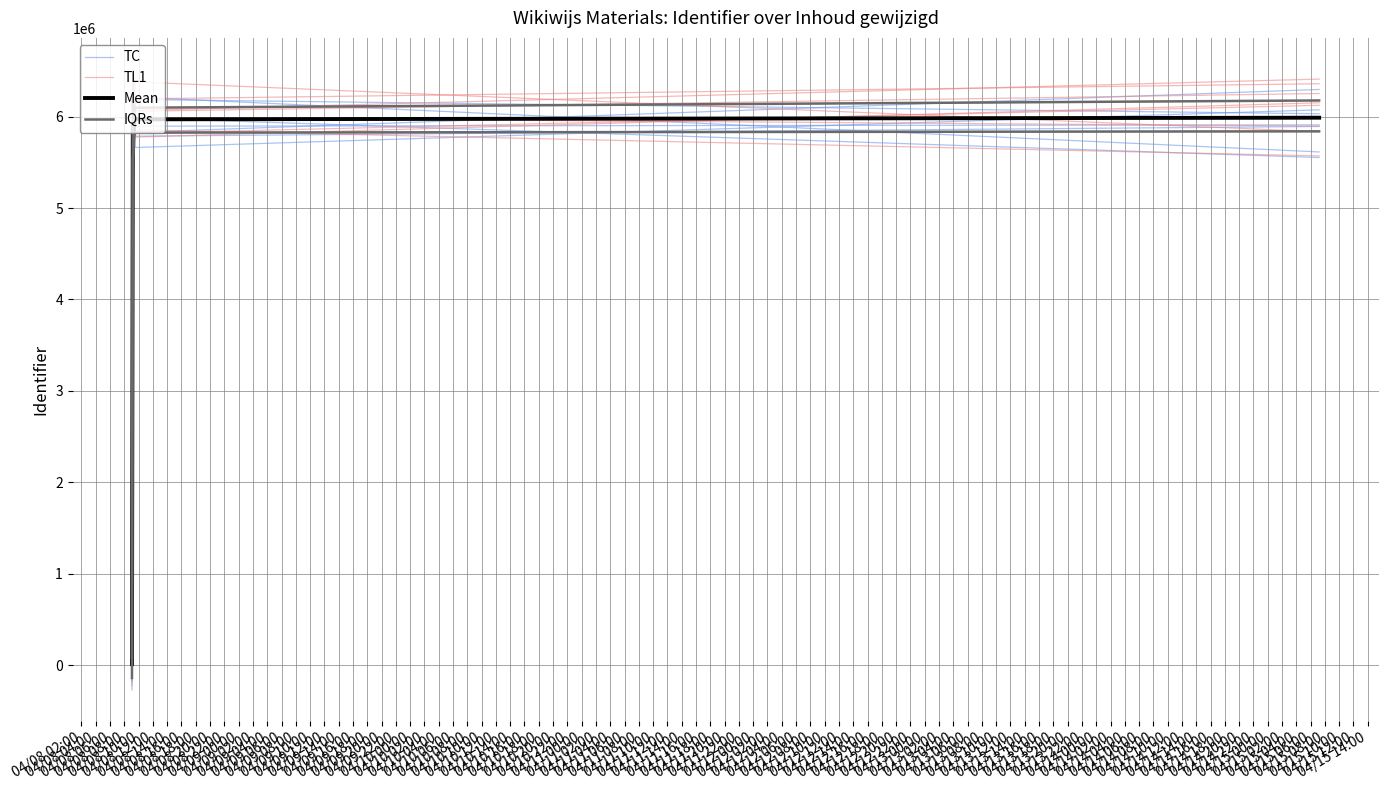

True or false: IQRs has a value of 6176593.2 at 04/08 12:00.

True